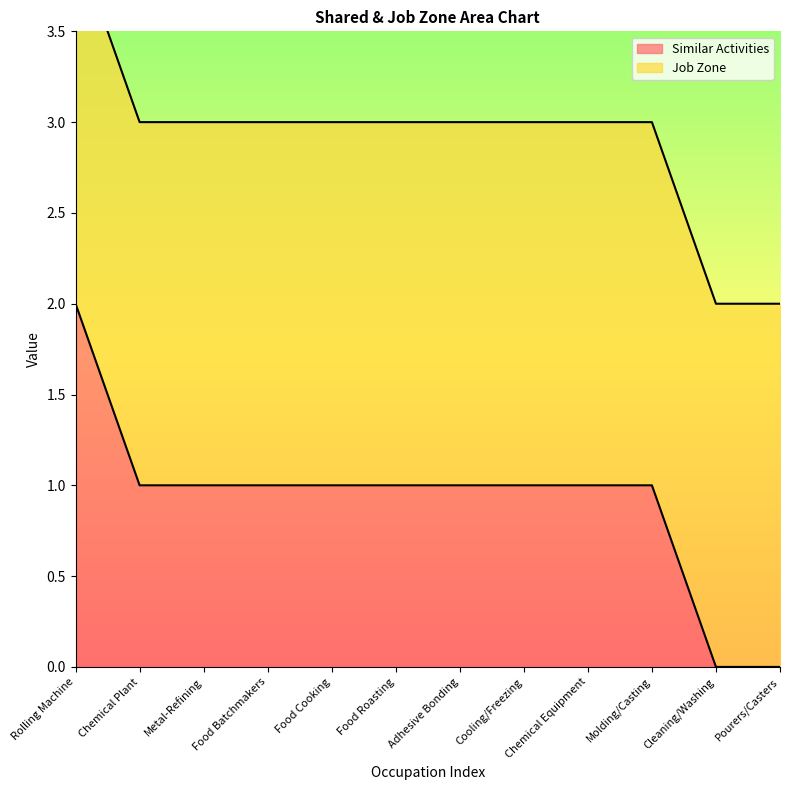

What is the difference between the maximum and minimum values?

2